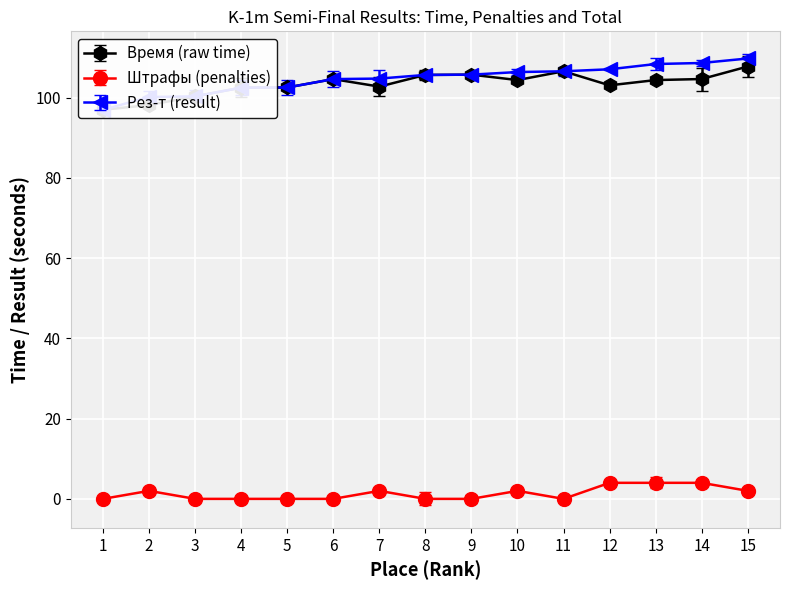

How many interior local valleys does the Время (raw time) series have?

3